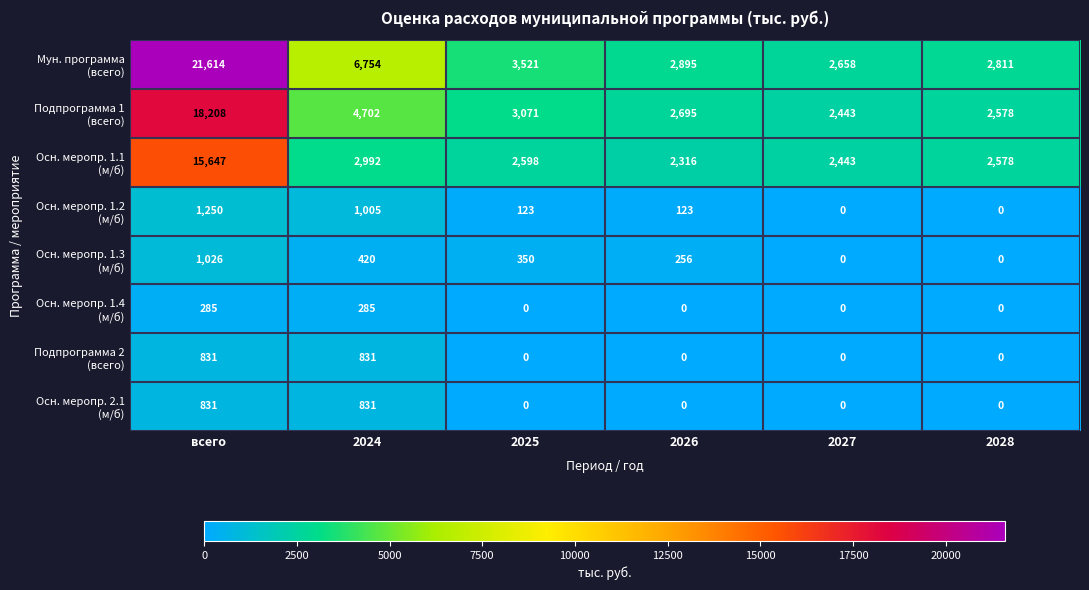

What is the spread (max minus min) of values at всего?

21329